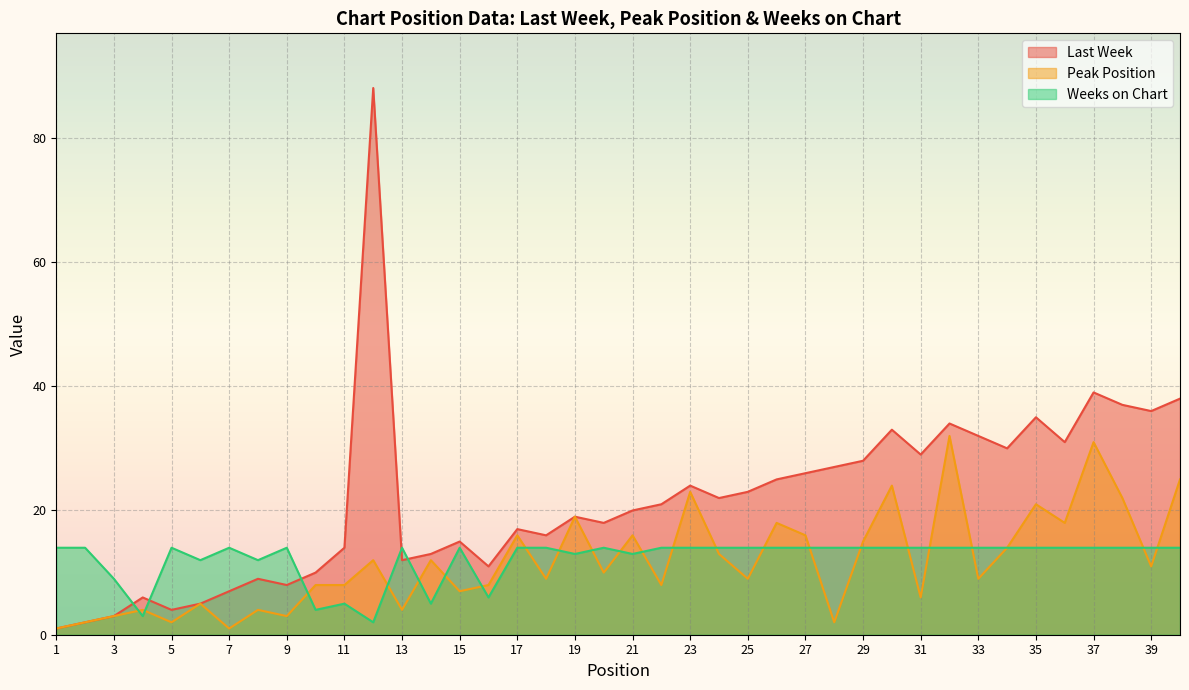

Which series has the largest total across all categories?

Last Week